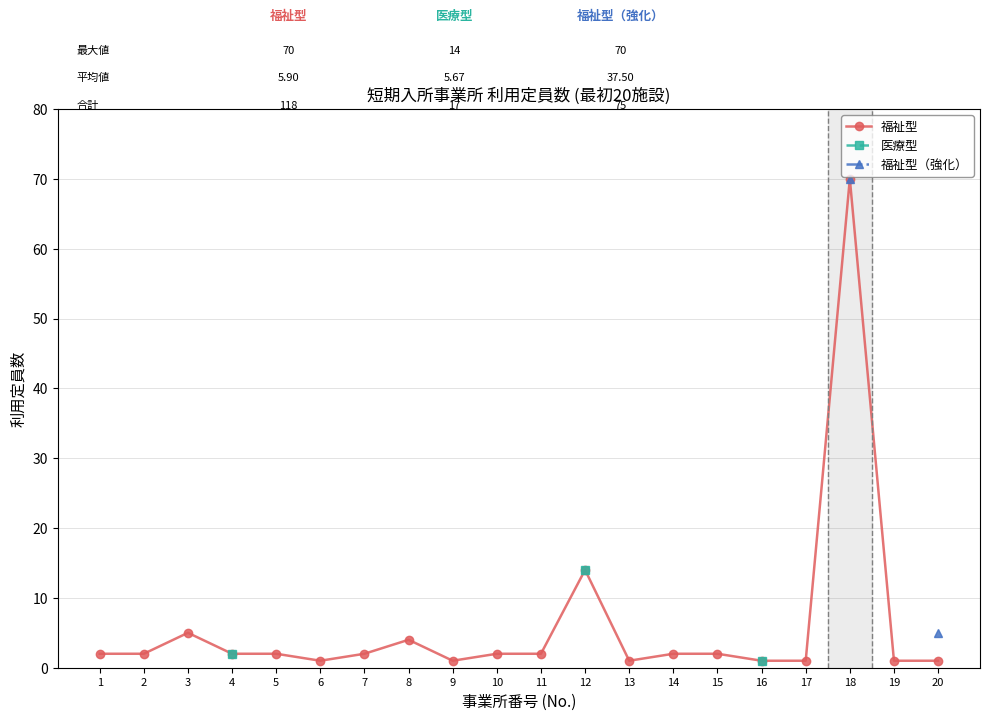

True or false: 福祉型 and 医療型 cross at least once.

False